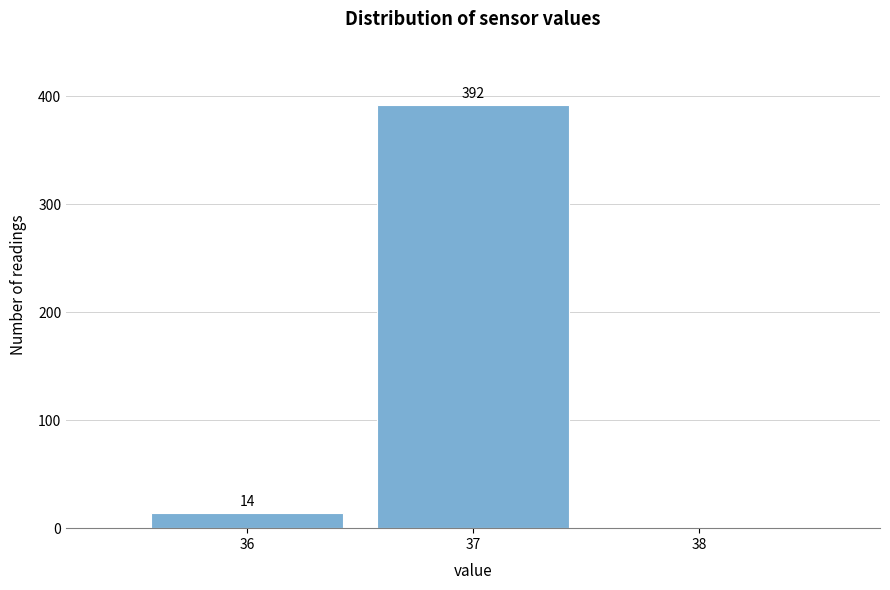

Over which range of the x-axis is the bar tallest?

36.5 to 37.5